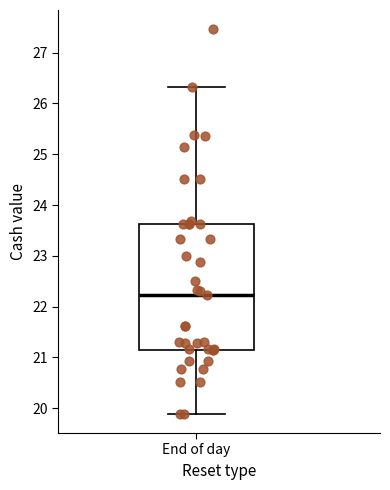

Transcribe this box plot: give where the median line is, the range the box spans, and where the two whiskers end, as read against the y-axis. The values are not printed on the chart, so give them approximately, as read against the axis.

median 22.2, box 21.2 to 23.6, whiskers 19.9 to 26.3